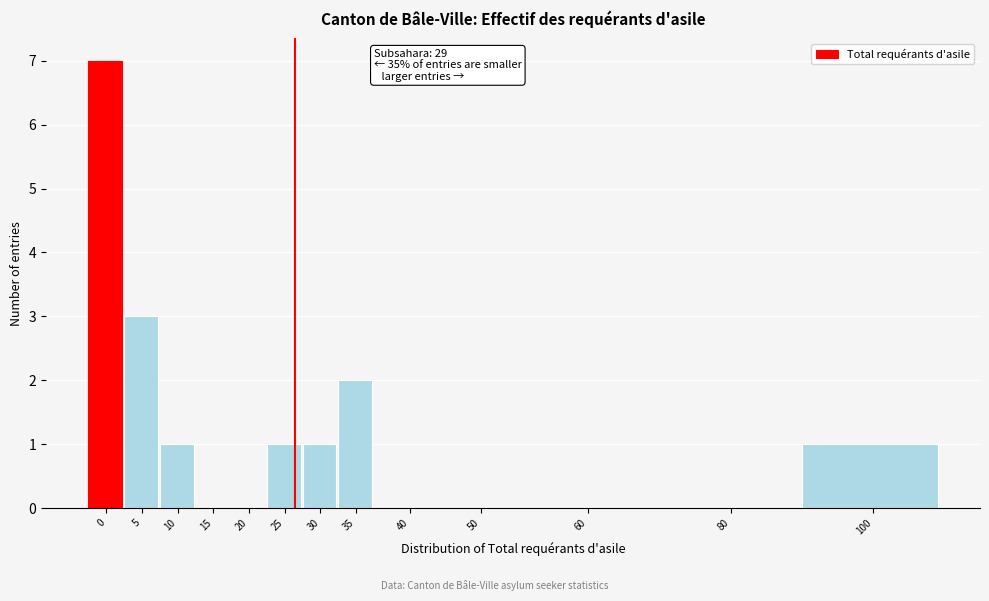

Reading left to right, what are all the values shown in this chart?

0=7	5=3	10=1	15=0	20=0	25=1	30=1	35=2	40=0	50=0	60=0	80=0	100=1